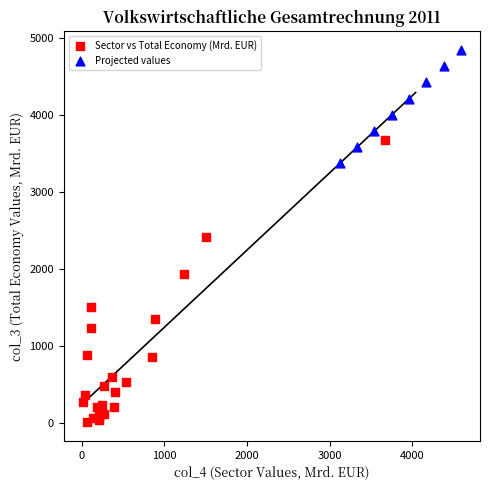

Which series contains the highest Y value?

Projected values